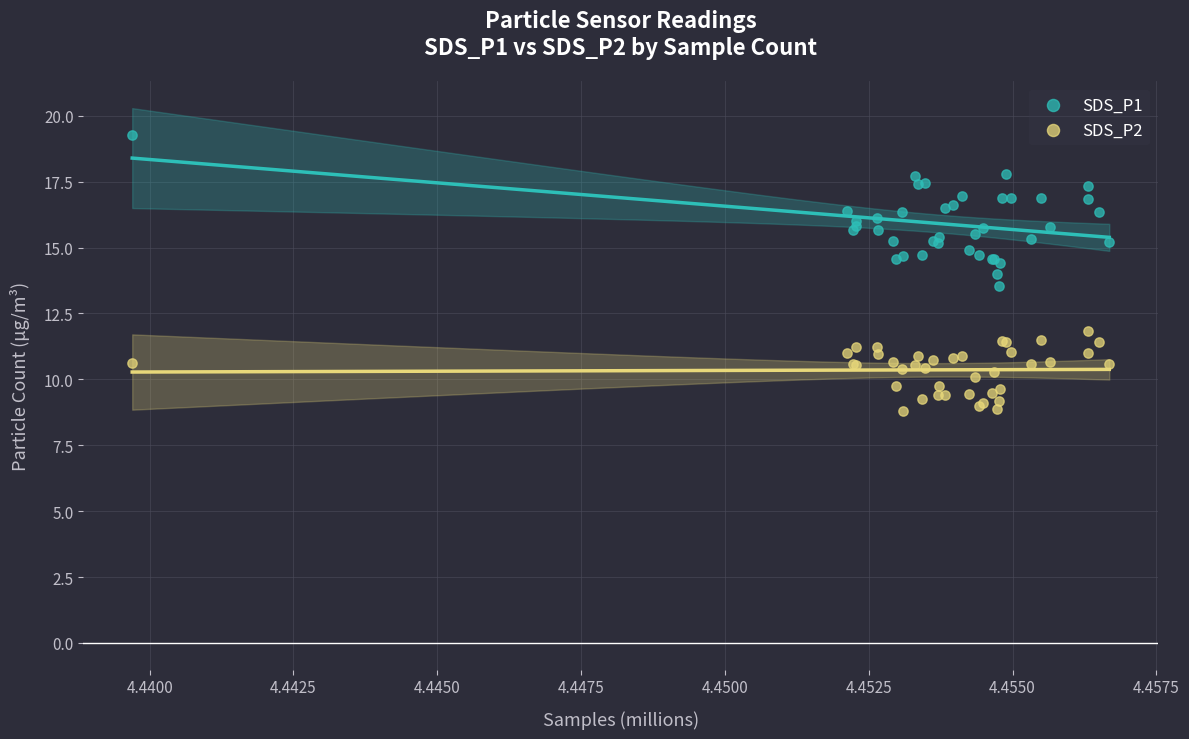

Which series contains the lowest Y value?

SDS_P2